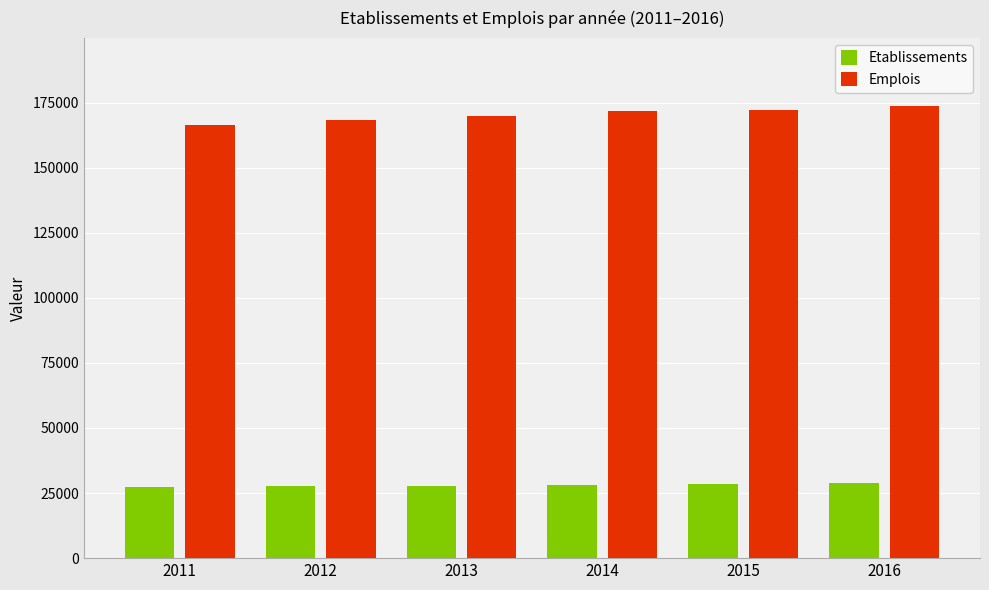

What is the average value of the Etablissements series?

28059